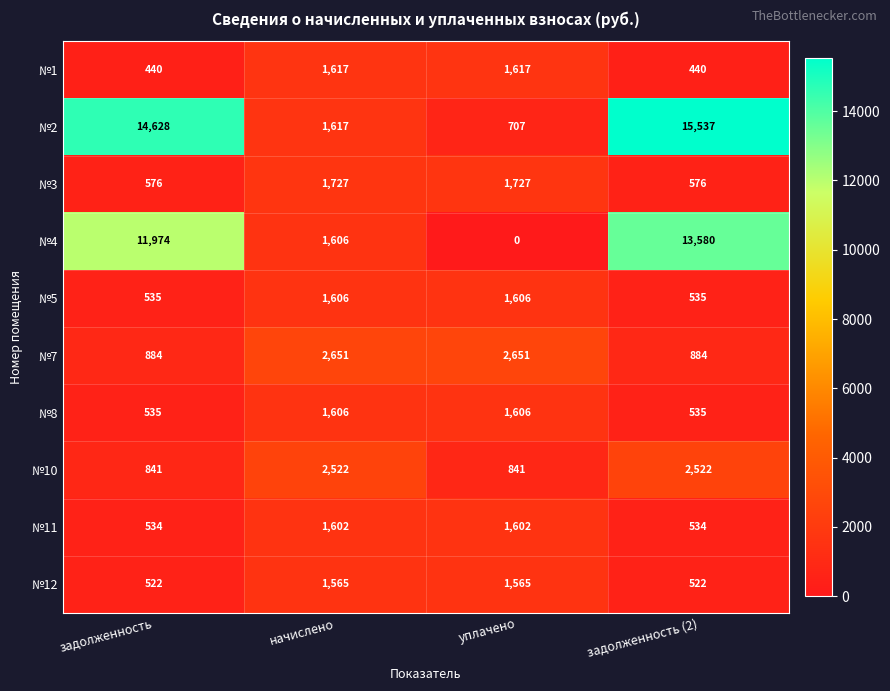

The value of №8 at начислено is 1606. True or false?

True